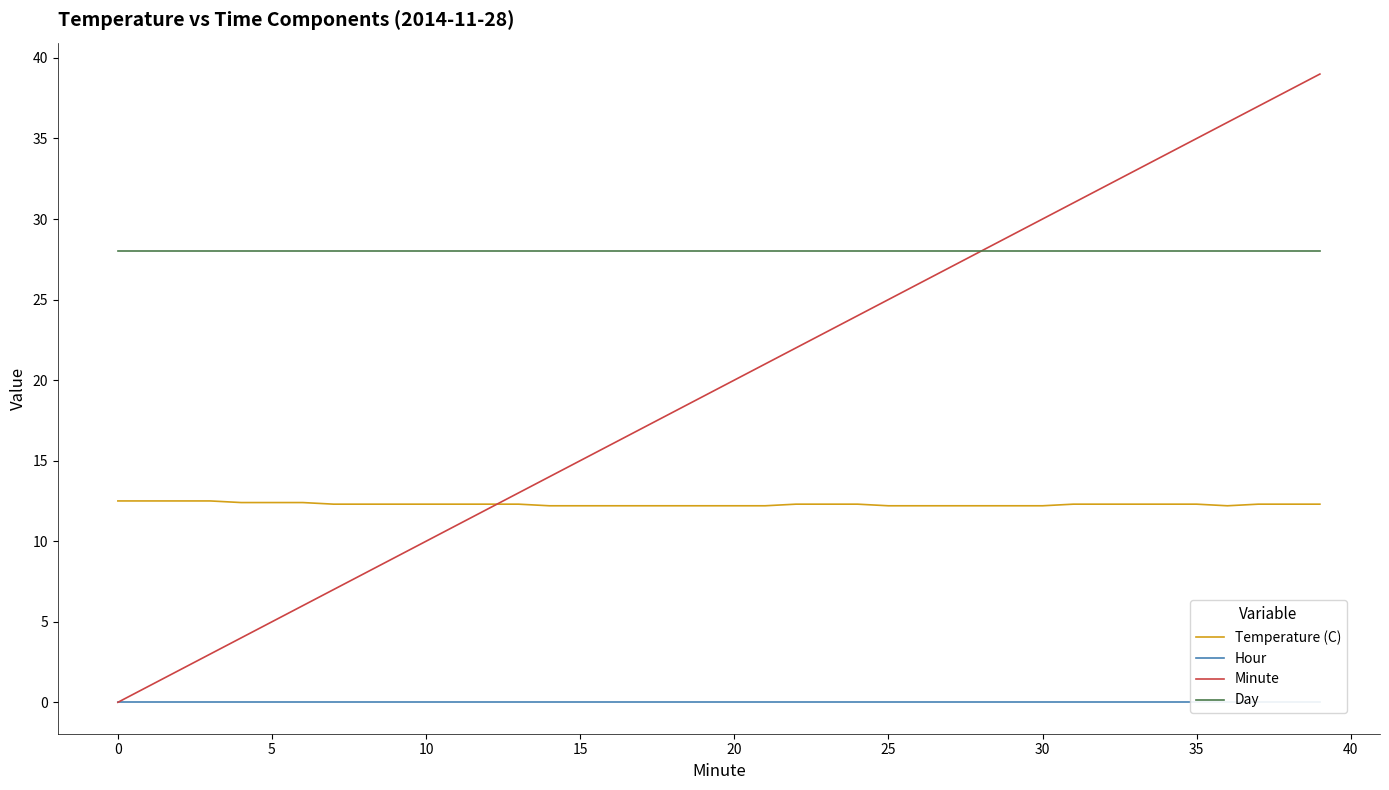

How many lines are shown in the chart?

4